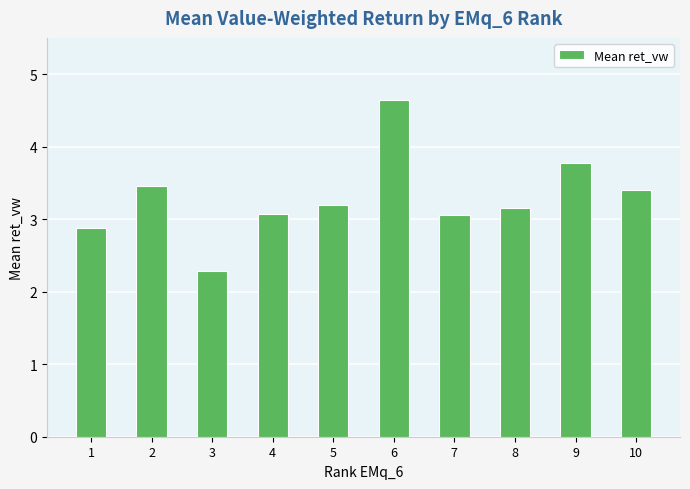

The chart shows a value of 3.2 at 8. True or false?

True